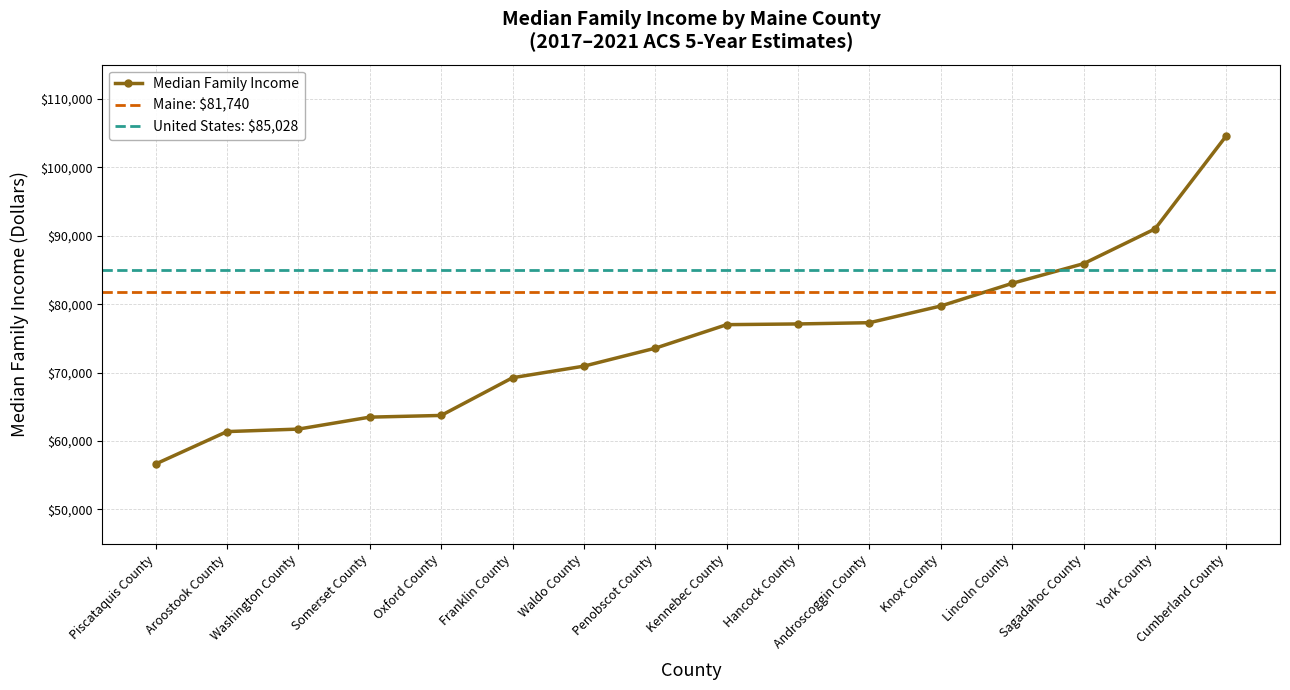

Between Washington County and Penobscot County, which is larger?

Penobscot County